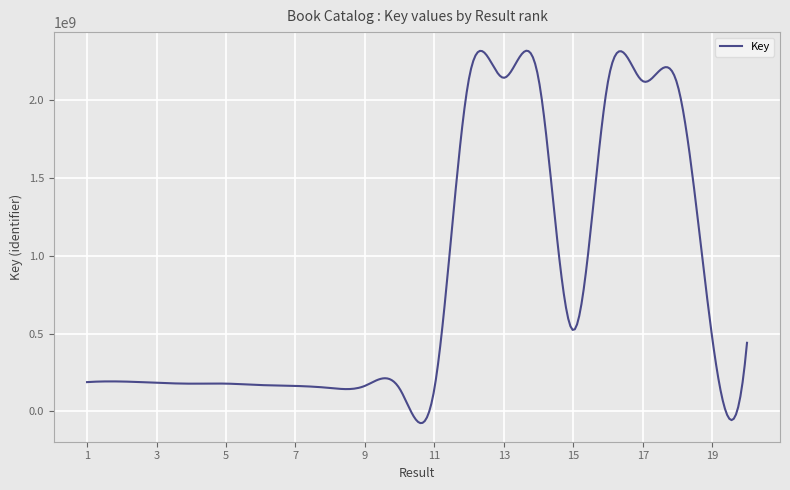

Reading left to right, extract all data points from this chart.

188322255	192186725	184165671	178335331	178630601	169456110	163890416	150791198	164365711	145949538	145959333	2139698218	2139701039	2131896982	521361581	2118155201	2118178694	2094042040	470493781	440420135